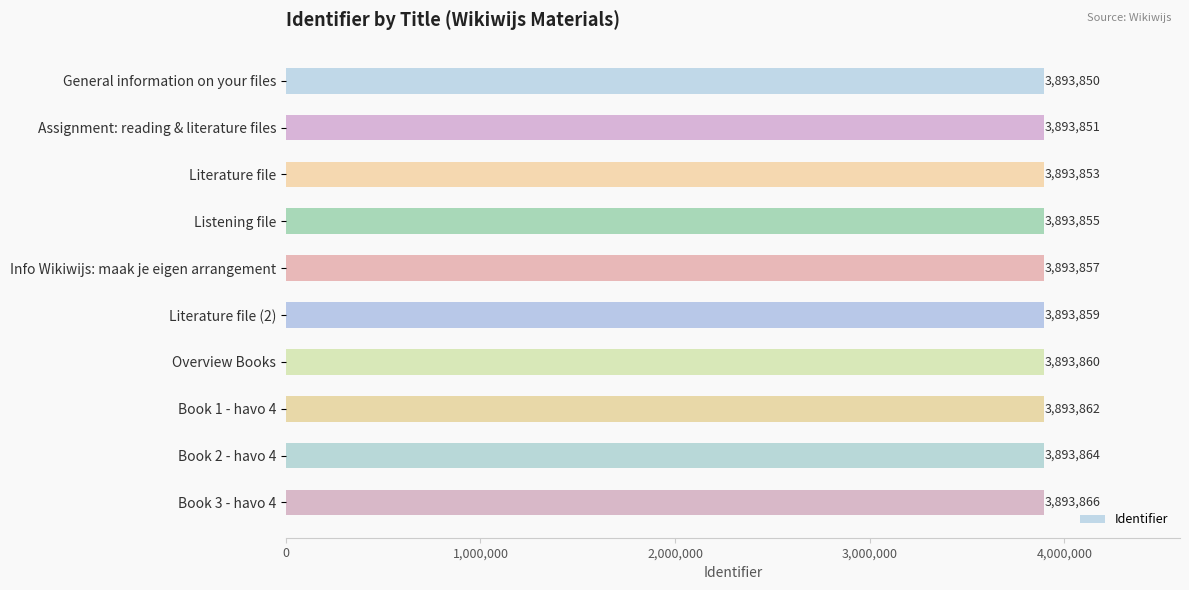

What is the change in value from General information on your files to Literature file?

+3